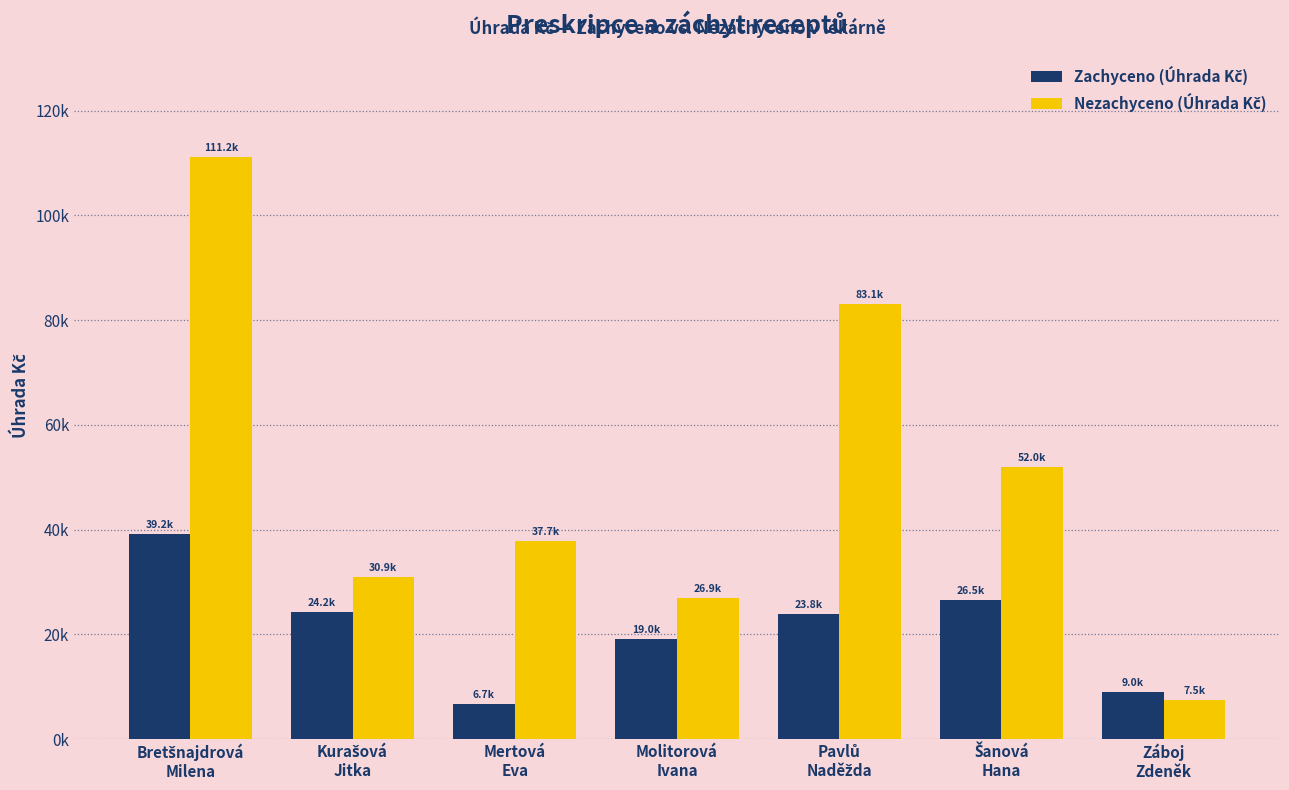

Are the bars grouped side by side (vs. stacked)?

Yes